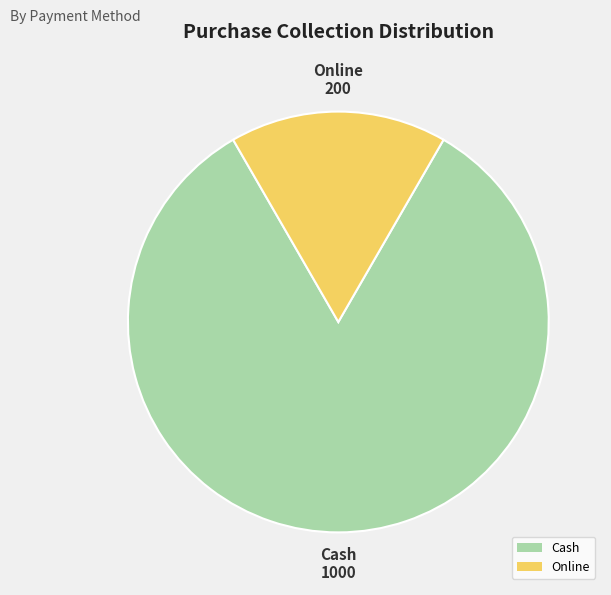

Combined, do Online and Cash account for over 50%?

Yes